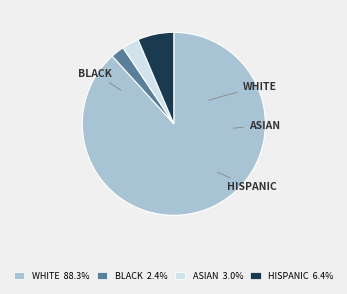

How many slices are in this pie chart?

4